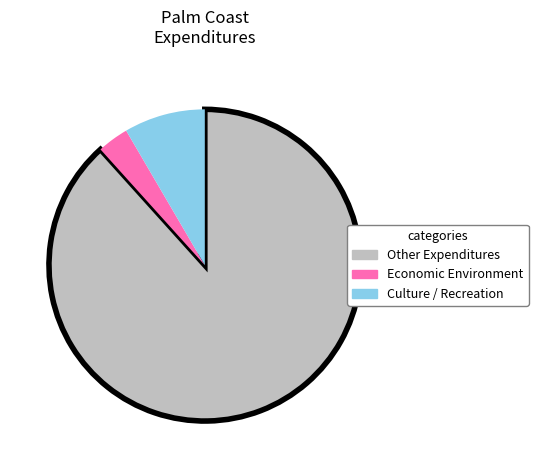

Does any single category account for the majority?

Yes